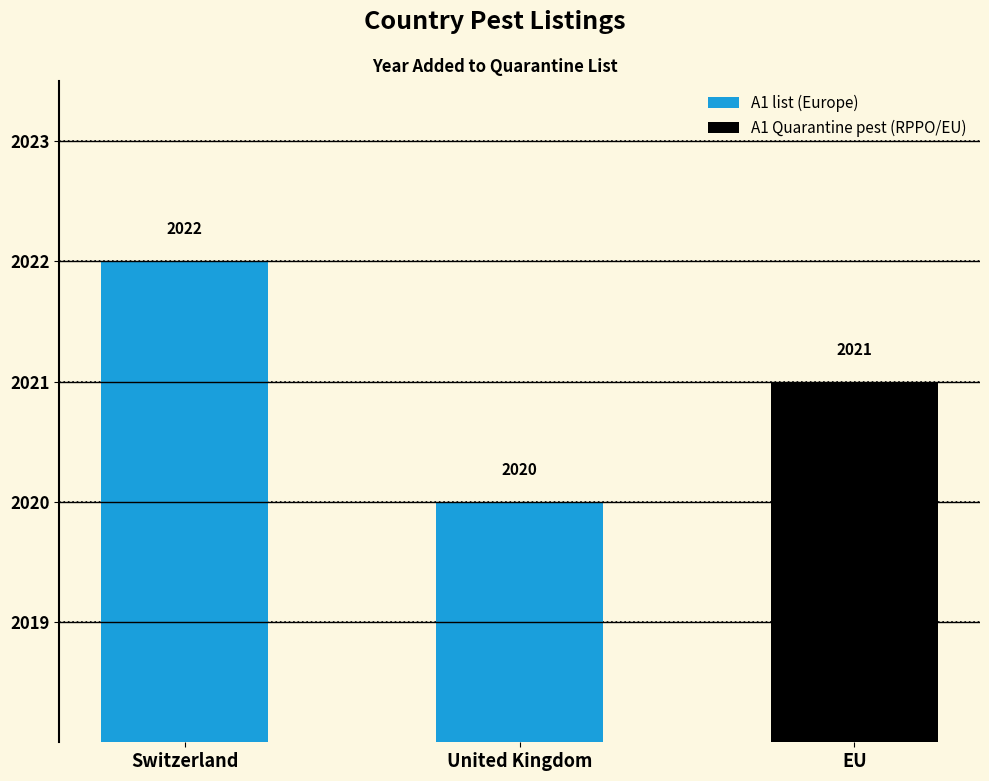

At which category does the chart reach its minimum across all series?

United Kingdom